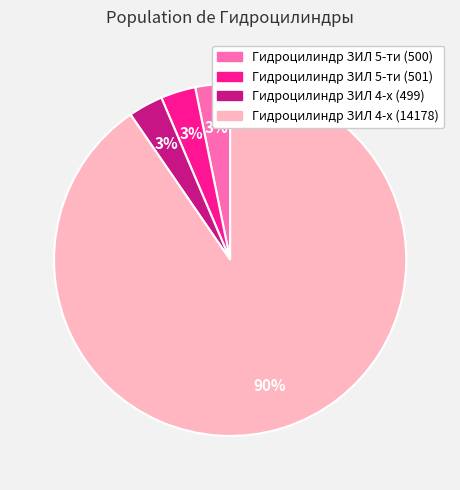

Which has a higher value, Гидроцилиндр ЗИЛ 5-ти (500) or Гидроцилиндр ЗИЛ 4-х (14178)?

Гидроцилиндр ЗИЛ 4-х (14178)